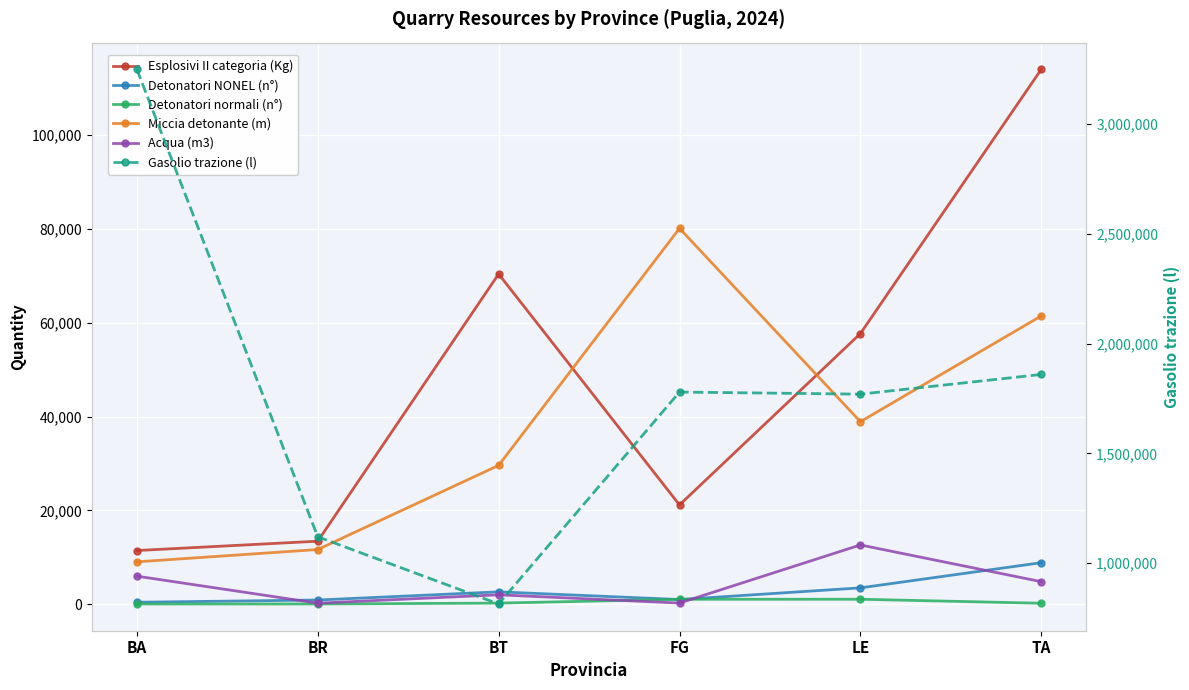

Reading right to left, transcribe all the data shown in this chart.

Esplosivi II categoria (Kg): TA=113975.0	LE=57679.0	FG=21175.0	BT=70375.0	BR=13450.0	BA=11460.0
Detonatori NONEL (n°): TA=8871.0	LE=3506.0	FG=1018.0	BT=2660.0	BR=913.0	BA=444.0
Detonatori normali (n°): TA=227.0	LE=1083.0	FG=1077.0	BT=260.0	BR=78.0	BA=71.0
Miccia detonante (m): TA=61441.0	LE=38910.0	FG=80100.0	BT=29600.0	BR=11678.0	BA=9050.0
Acqua (m3): TA=4827.0	LE=12651.0	FG=270.0	BT=2029.0	BR=240.0	BA=6000.0
Gasolio trazione (l): TA=1859678.0	LE=1770023.0	FG=1779547.0	BT=814165.0	BR=1120218.4	BA=3249522.0